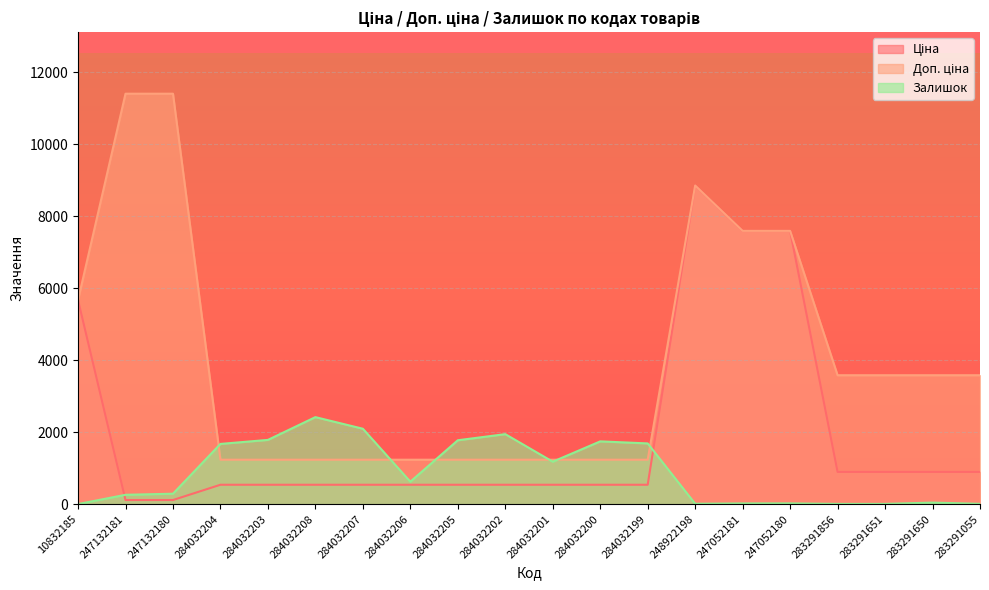

The value of Залишок at 283291651 is 7.0. True or false?

True